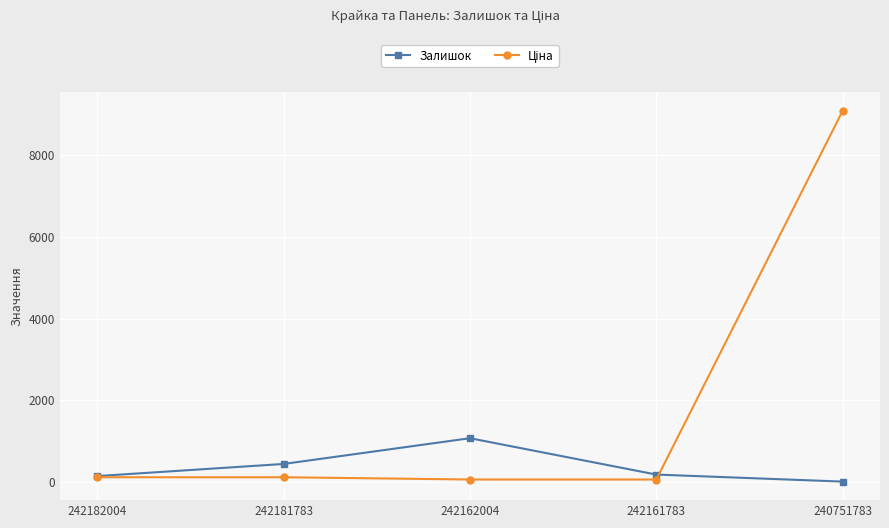

The Залишок series shows 1626.6 at 242162004. True or false?

False